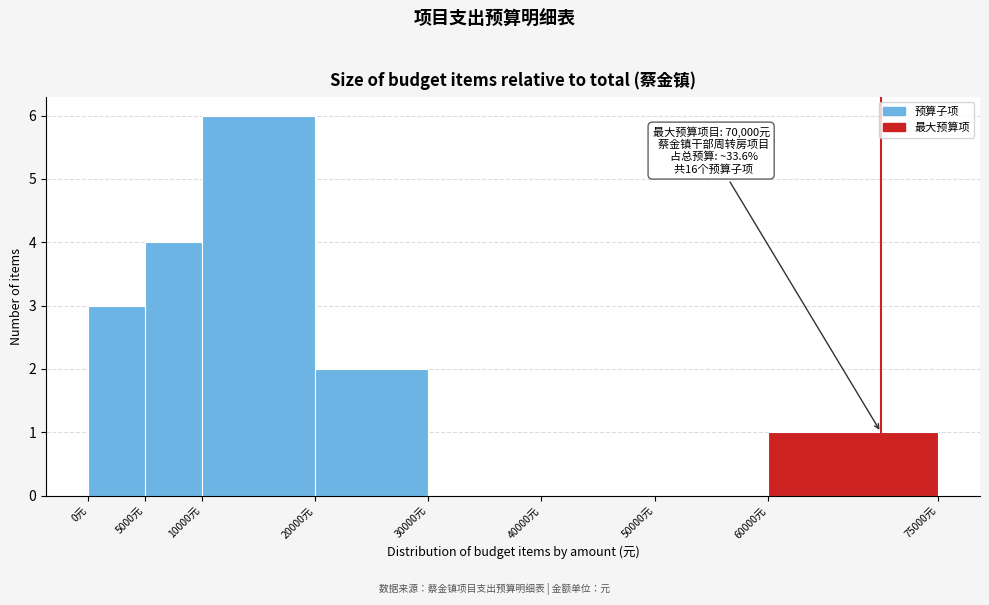

Over which range of the x-axis is the bar tallest?

10000 to 20000